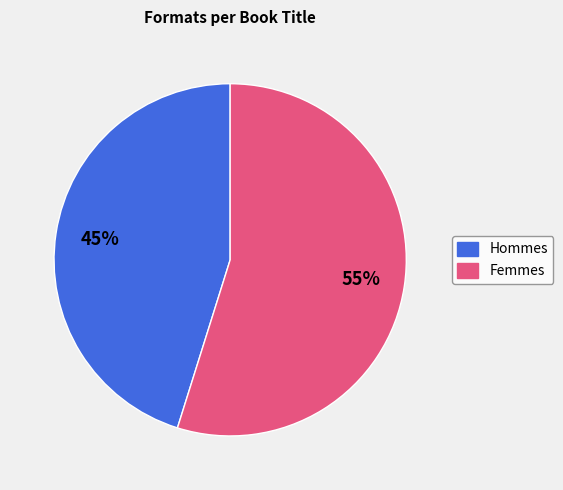

To the nearest percent, what is the average slice percentage?

50%